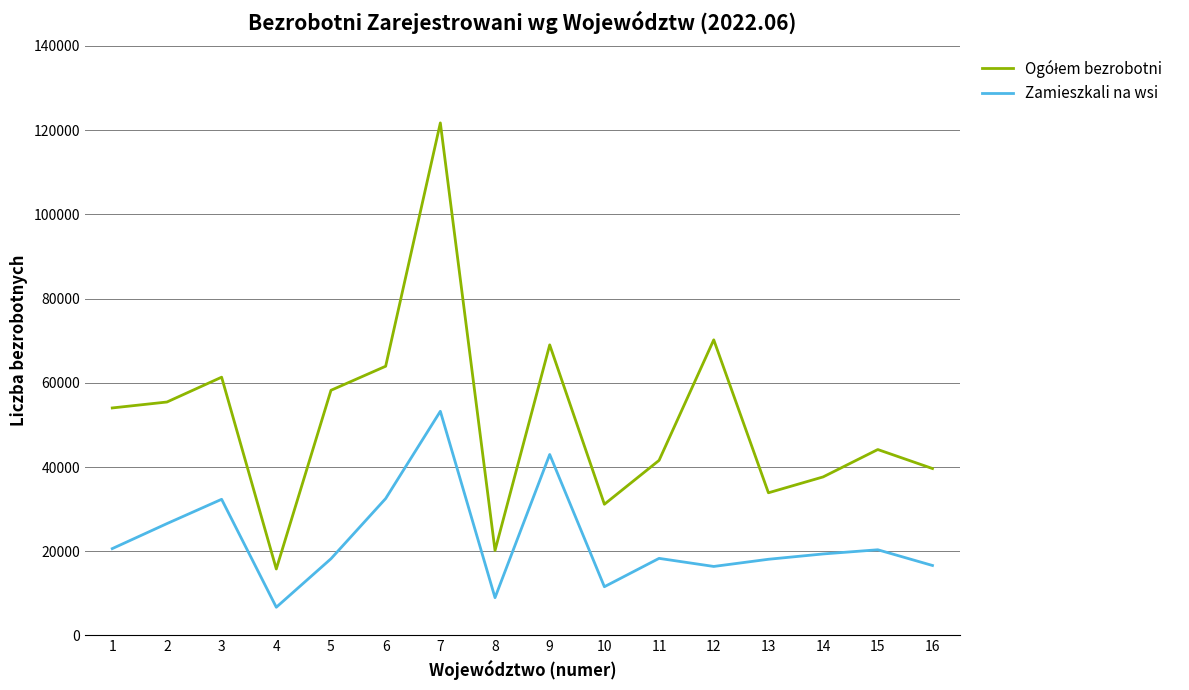

Which category has the highest value across all series?

7